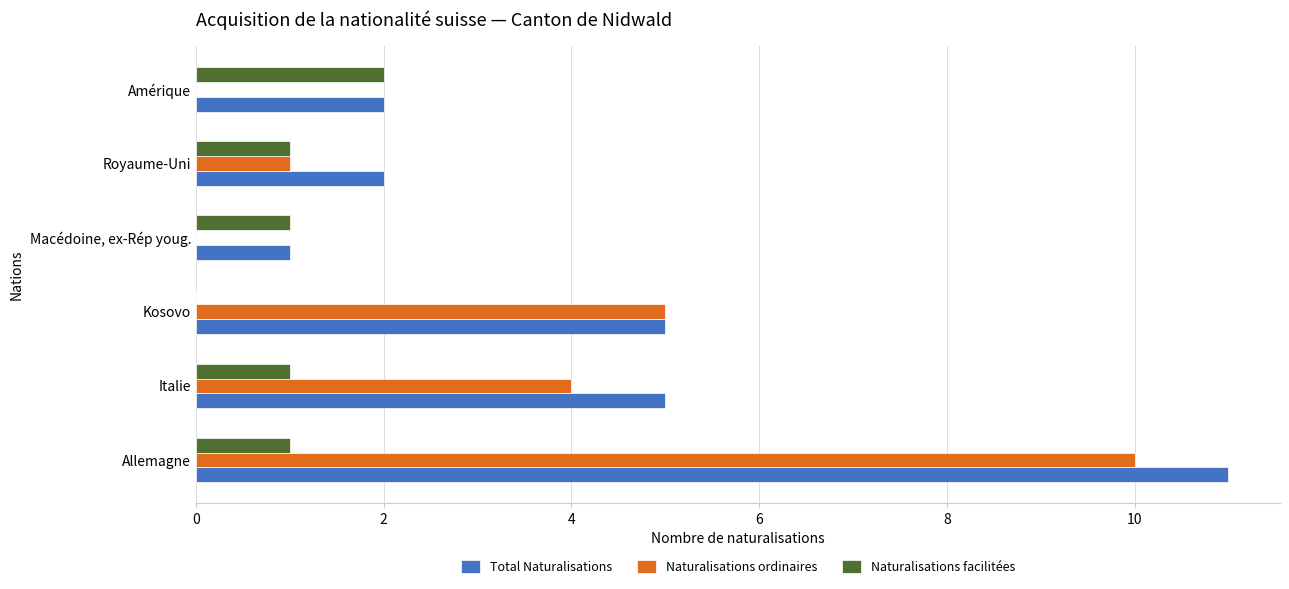

How many data points does each series have?

6